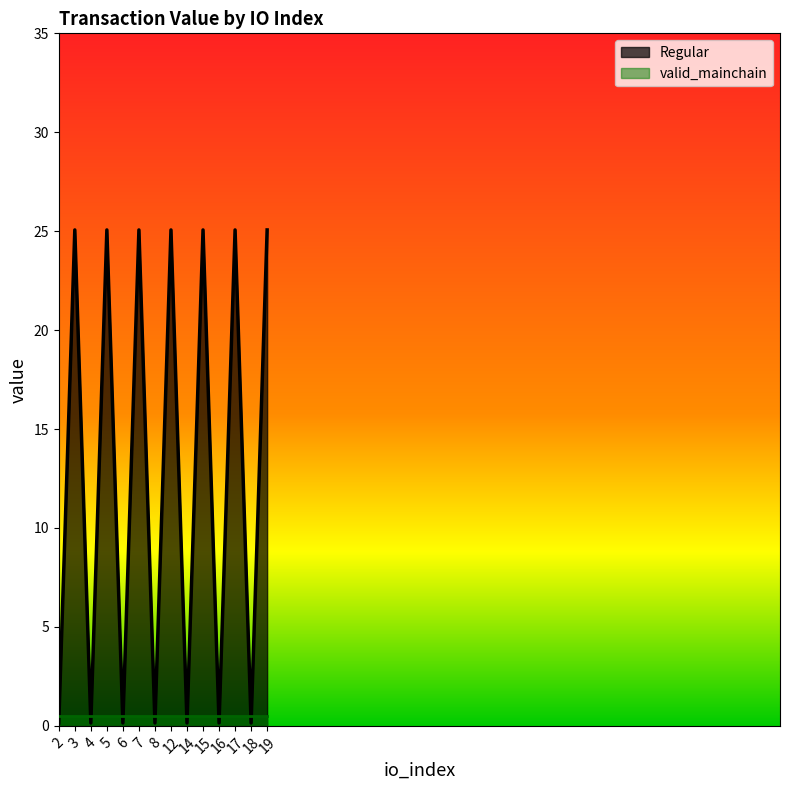

How many series are shown in this chart?

2